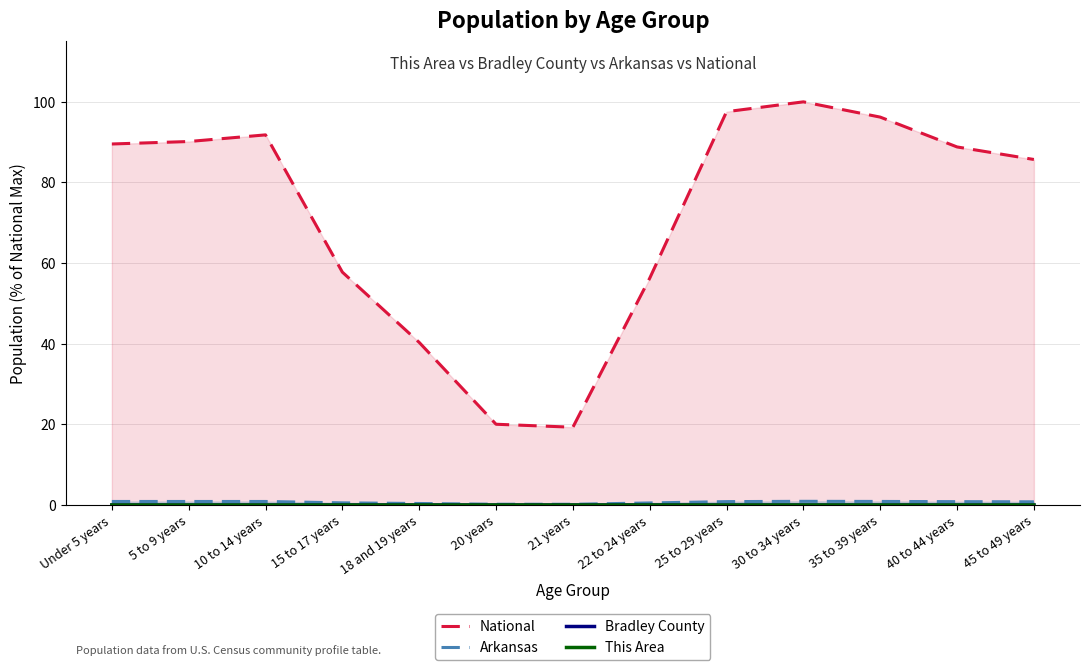

List the series in order of their peak value, highest first.

National, Arkansas, Bradley County, This Area